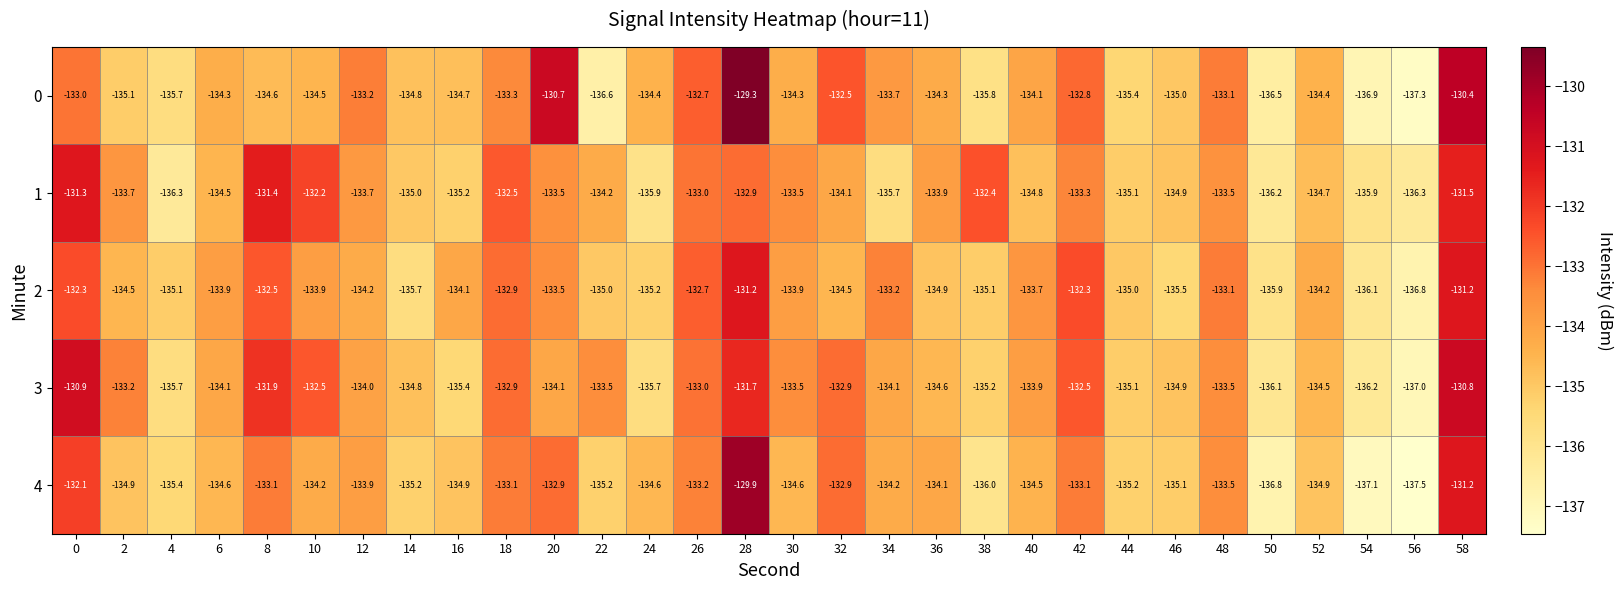

Count the number of data series in this chart.

5